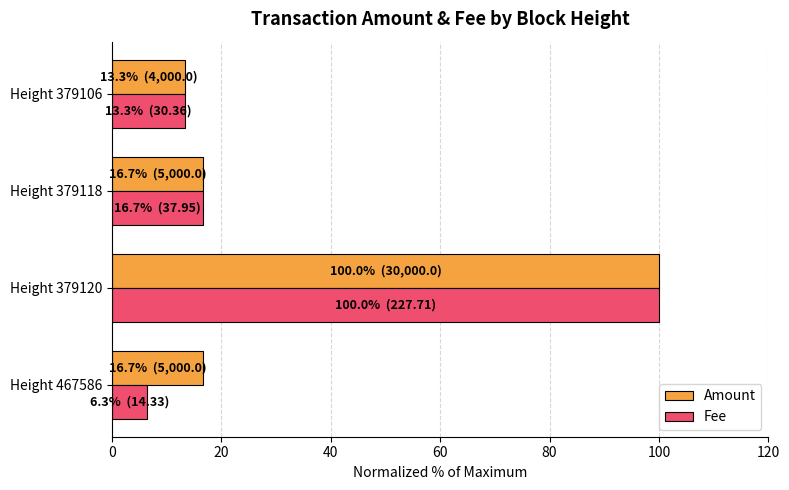

List the labels in order of Fee value, largest first.

Height 379120, Height 379118, Height 379106, Height 467586